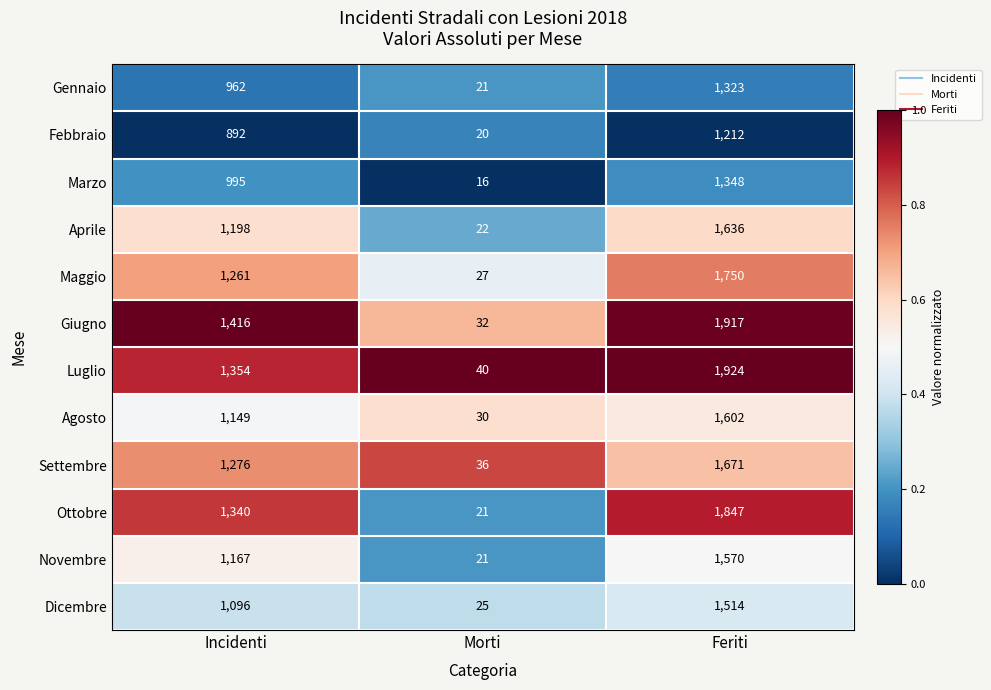

Between Incidenti and Feriti, which series saw the biggest shift?

Luglio